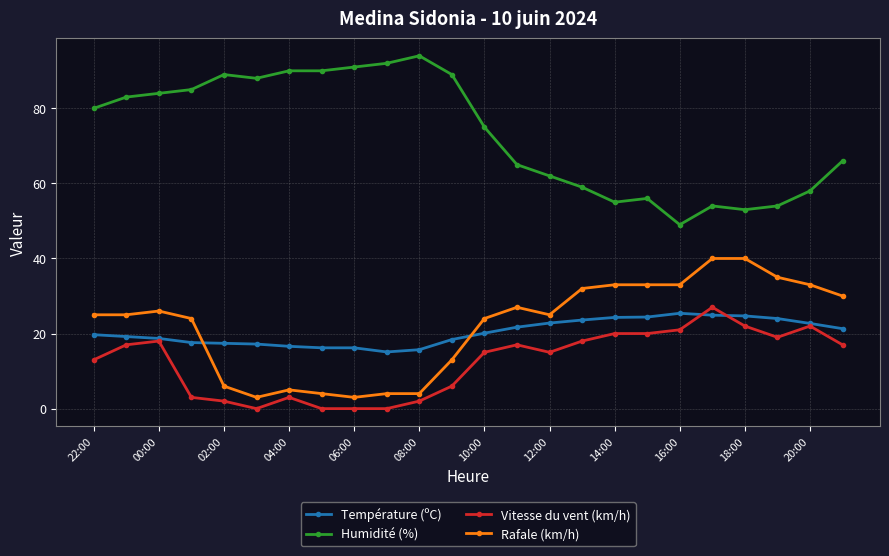

What is the difference between the second highest and minimum values in the Humidité (%) series?

43.0